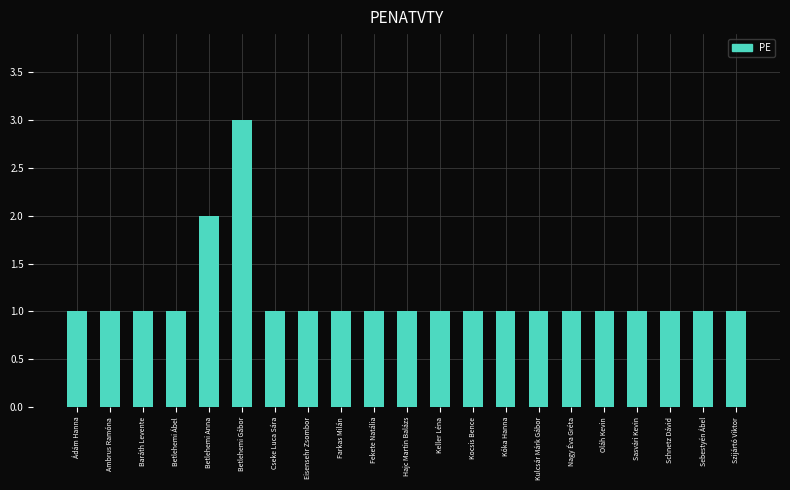

What is the greatest value displayed?

3